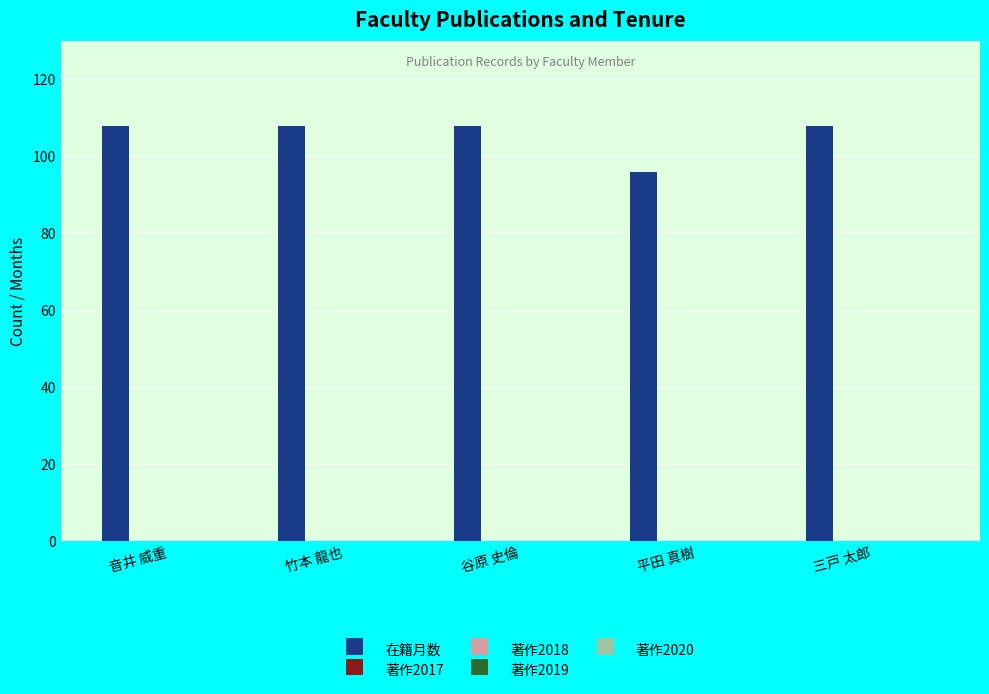

What is the average value?

106